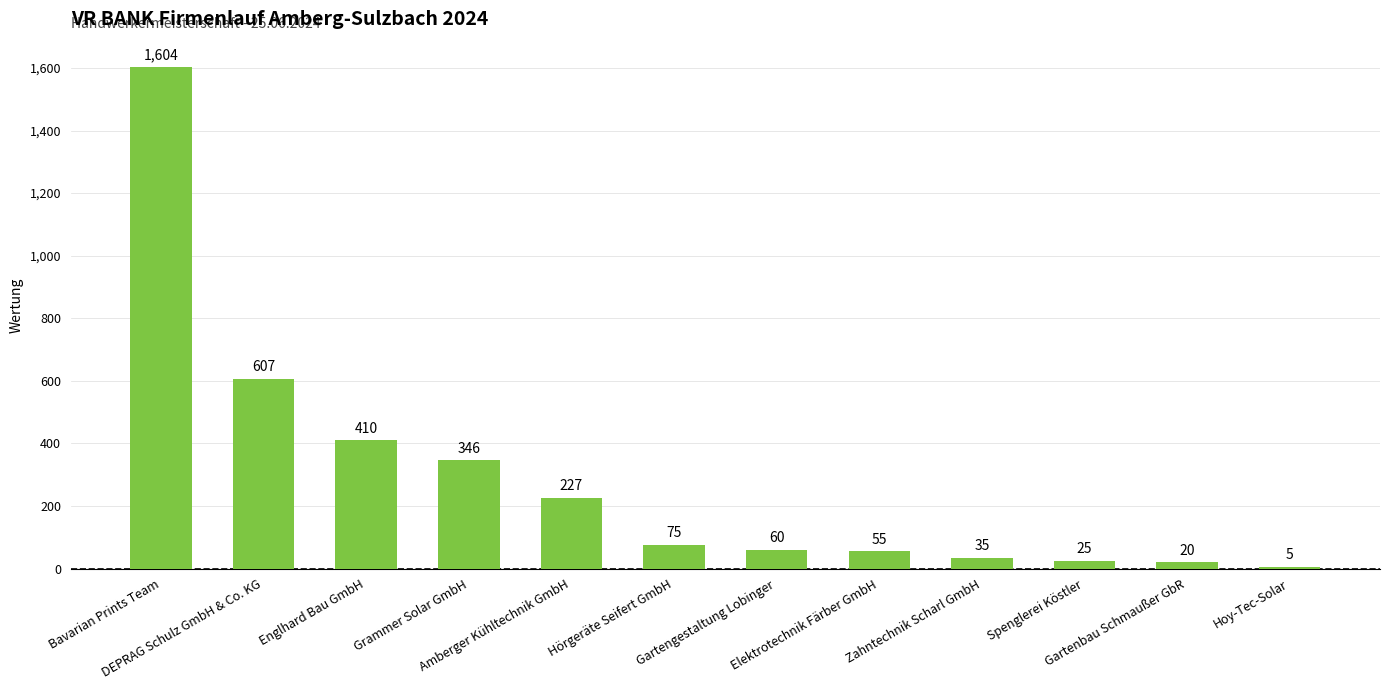

Reading left to right, extract all data points from this chart.

1604	607	410	346	227	75	60	55	35	25	20	5